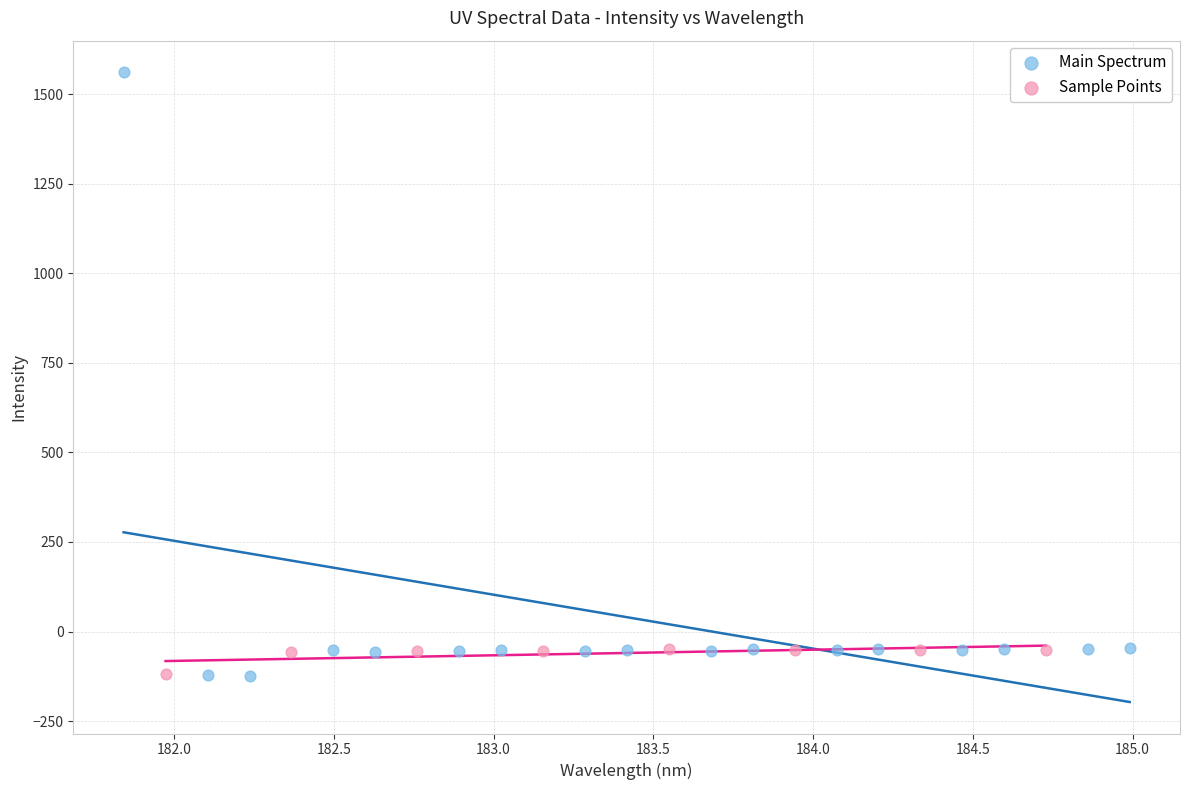

What are all the series names shown in the legend?

Main Spectrum, Sample Points